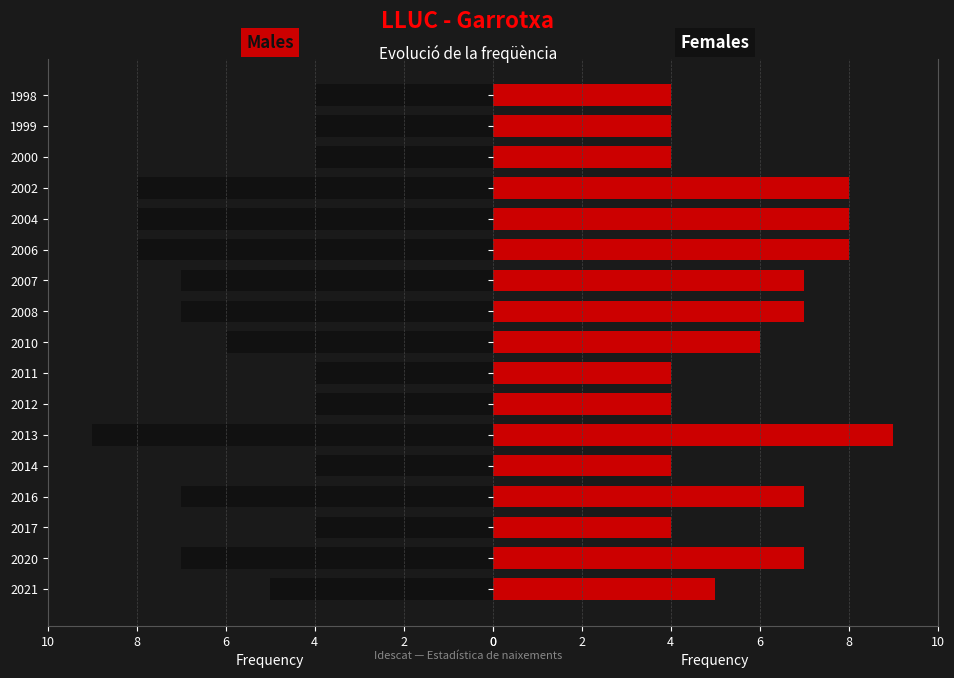

Which series has the widest spread of values?

Frequency (left)